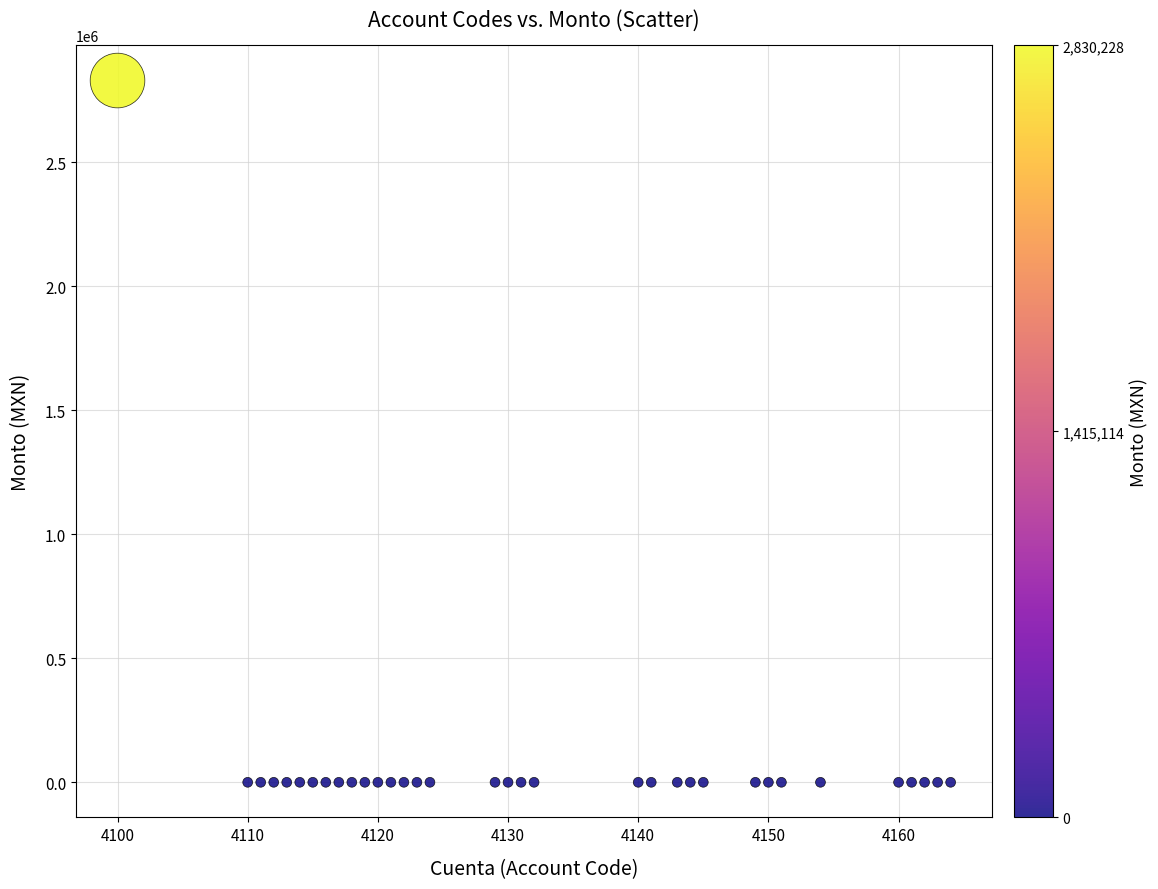

What is the range of X values (max minus min)?

64.0